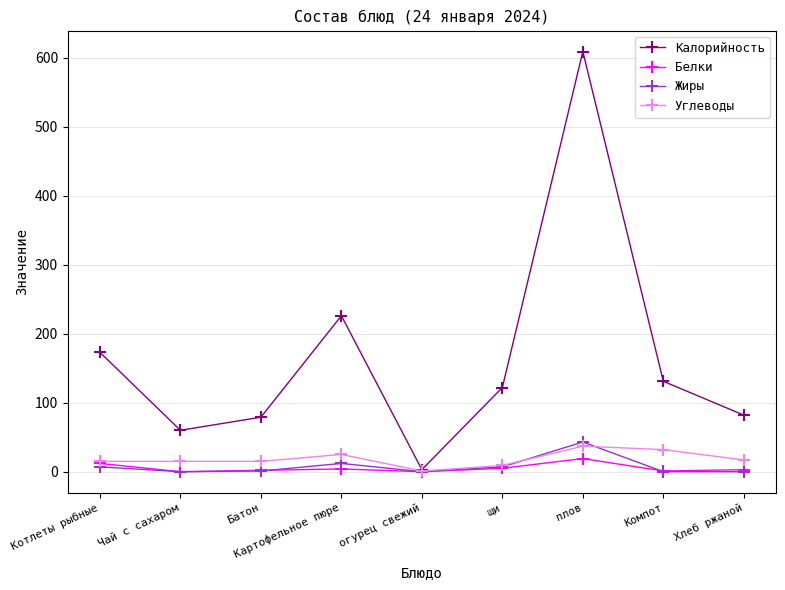

How many values in the Жиры series are below 1?

4